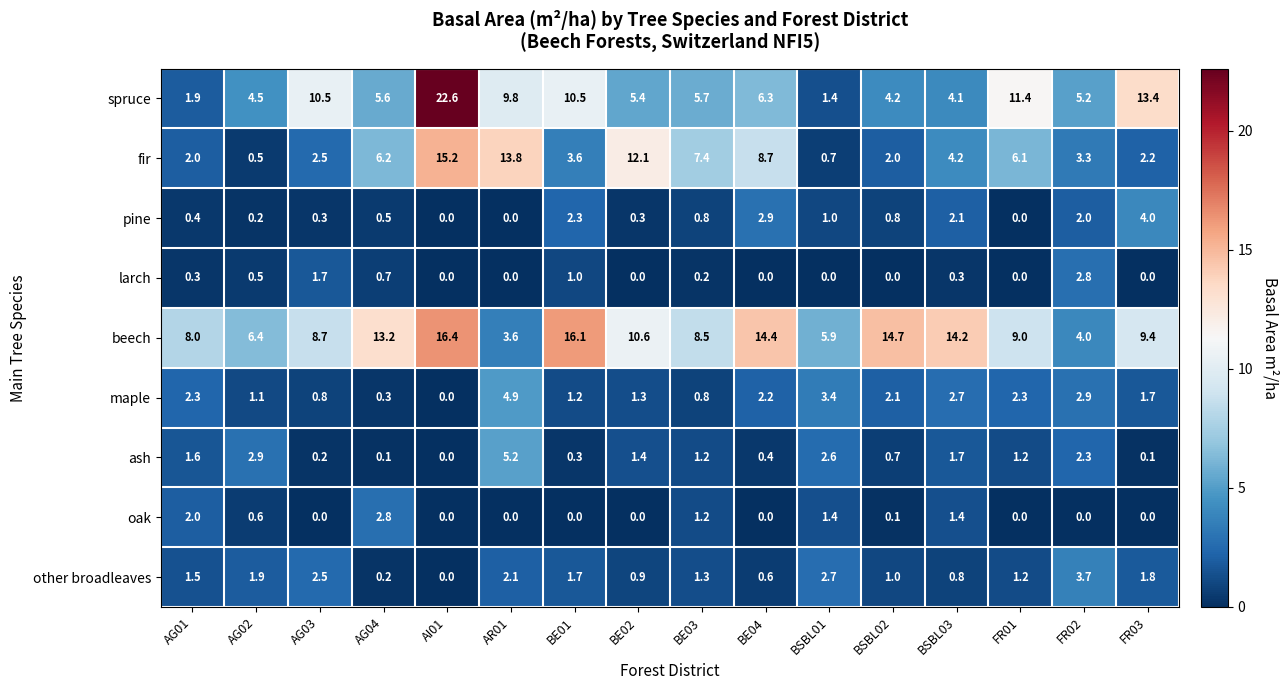

Which series changed the most between AR01 and FR01?

fir